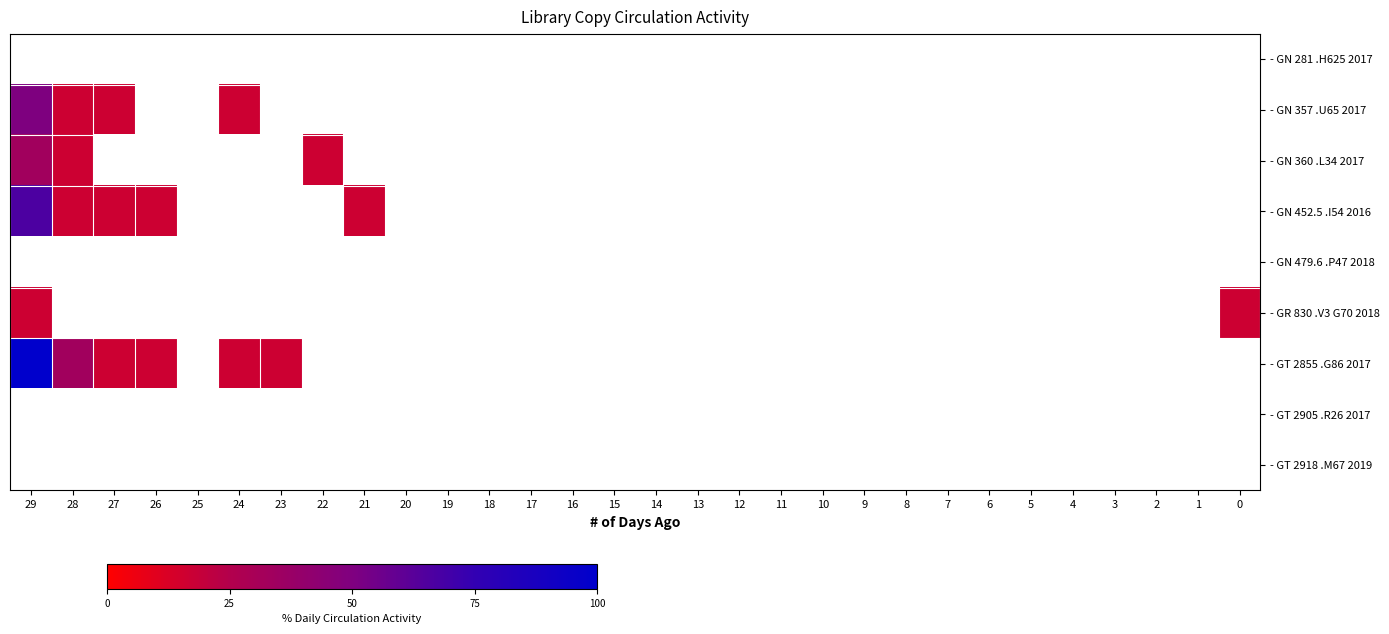

How many positive values does the row_1 series have?

4